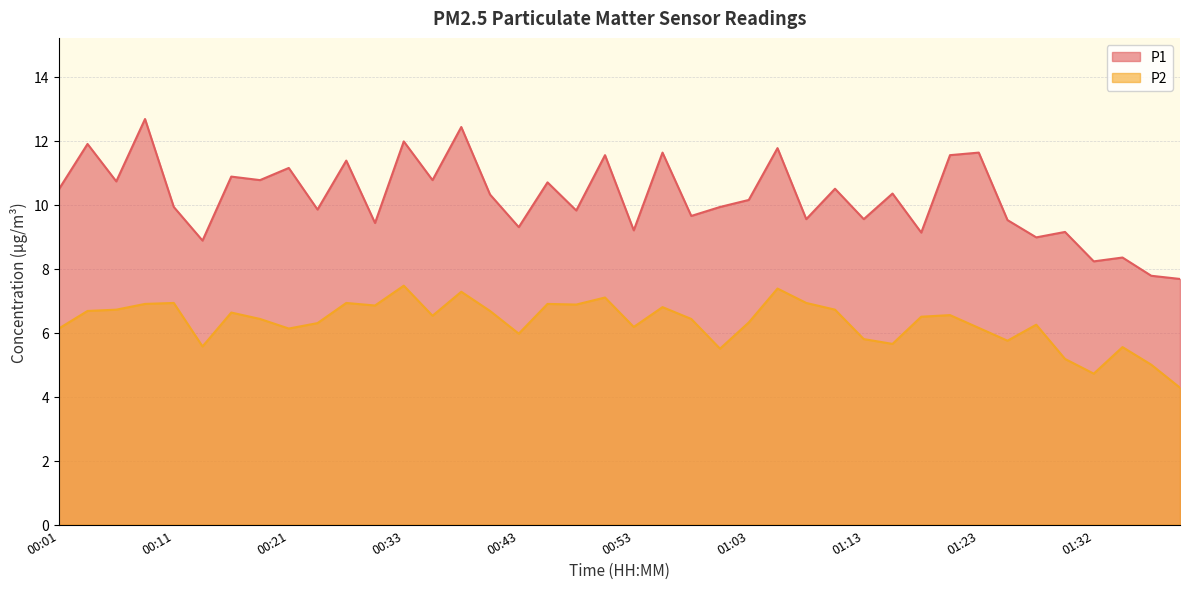

Is it true that P1 equals 10.7 at 00:46?

True